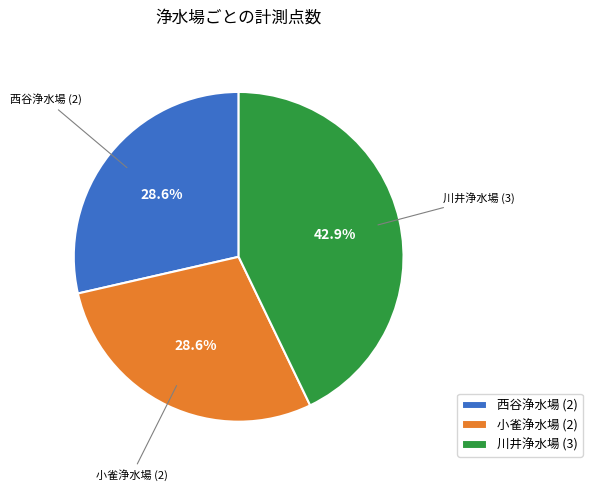

How many segments does this pie chart have?

3